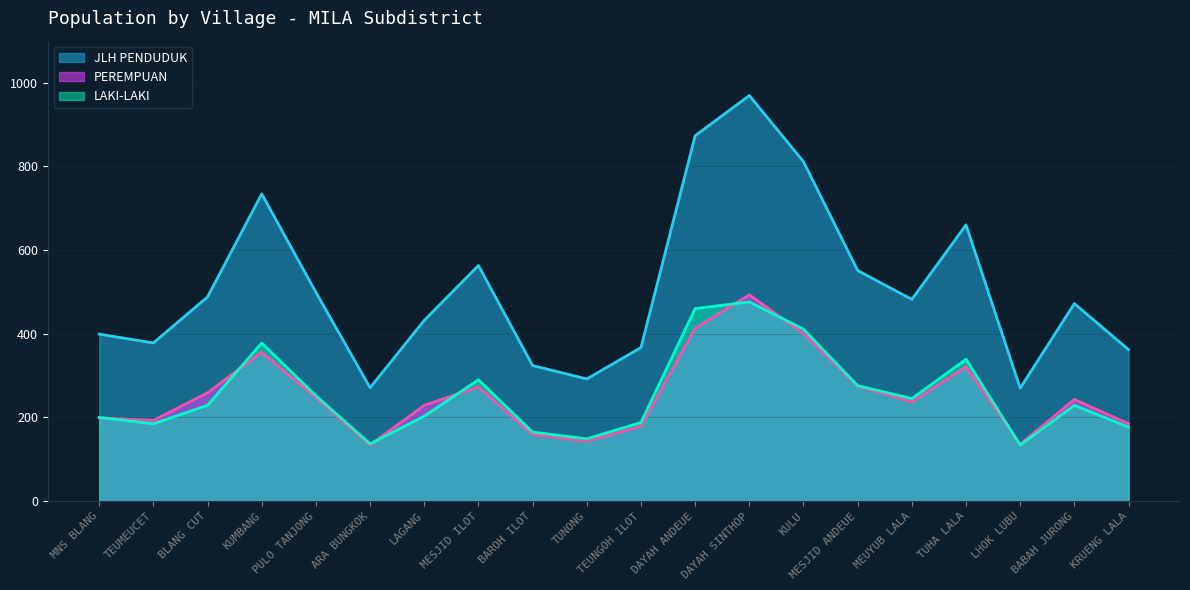

True or false: LAKI-LAKI and JLH PENDUDUK intersect in this chart.

False